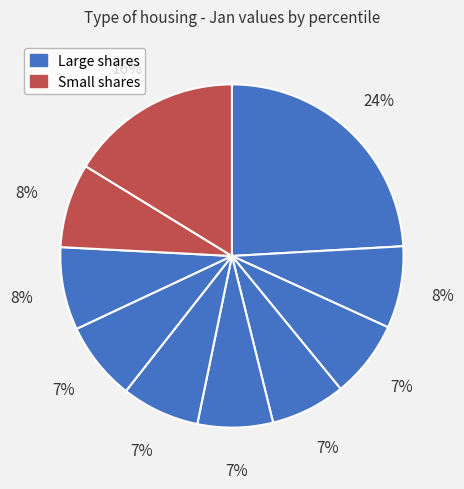

How many segments does this pie chart have?

10